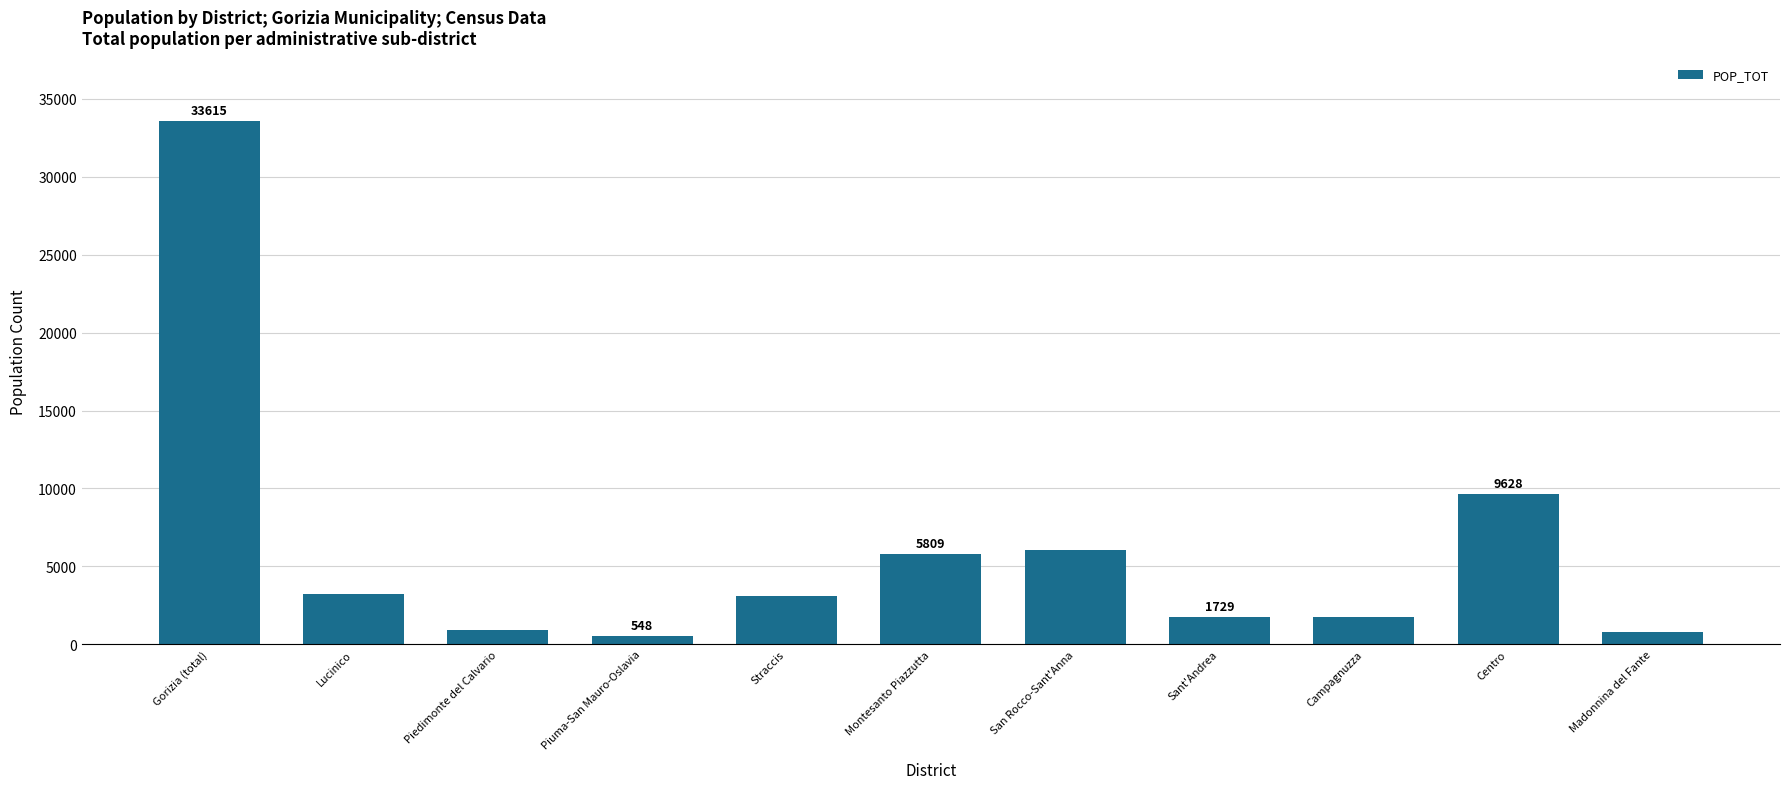

The chart shows a value of 924 at Piedimonte del Calvario. True or false?

True